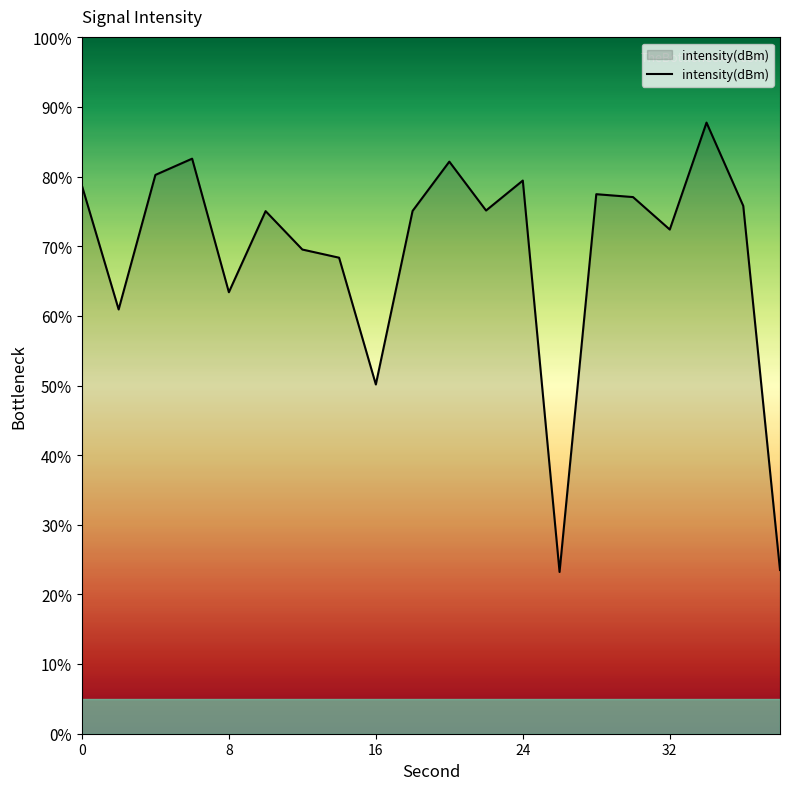

What is the maximum value shown in the chart?

87.8